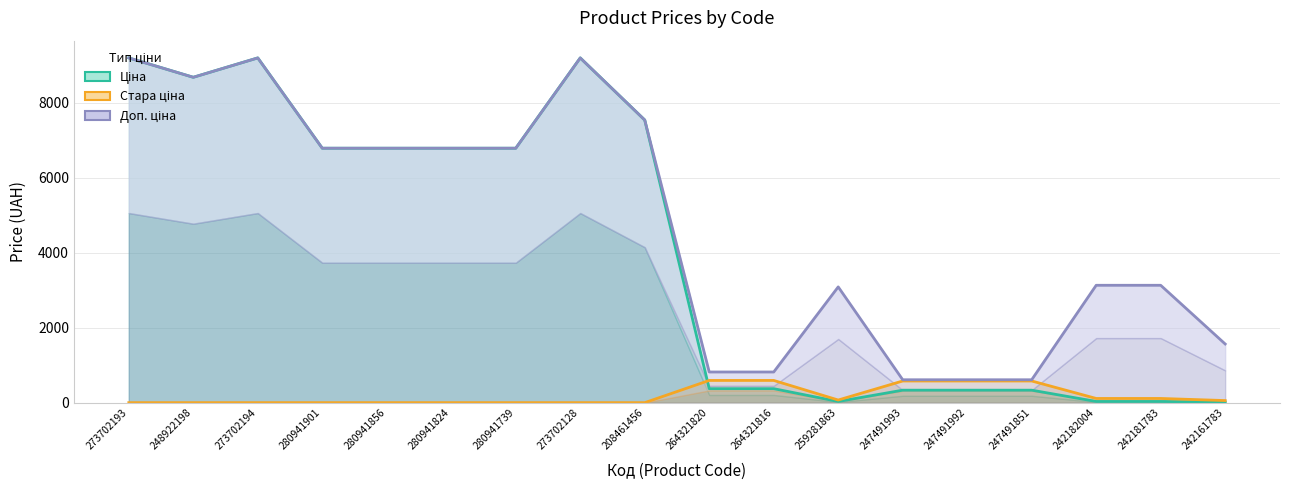

Which category has the lowest value across all series?

273702193